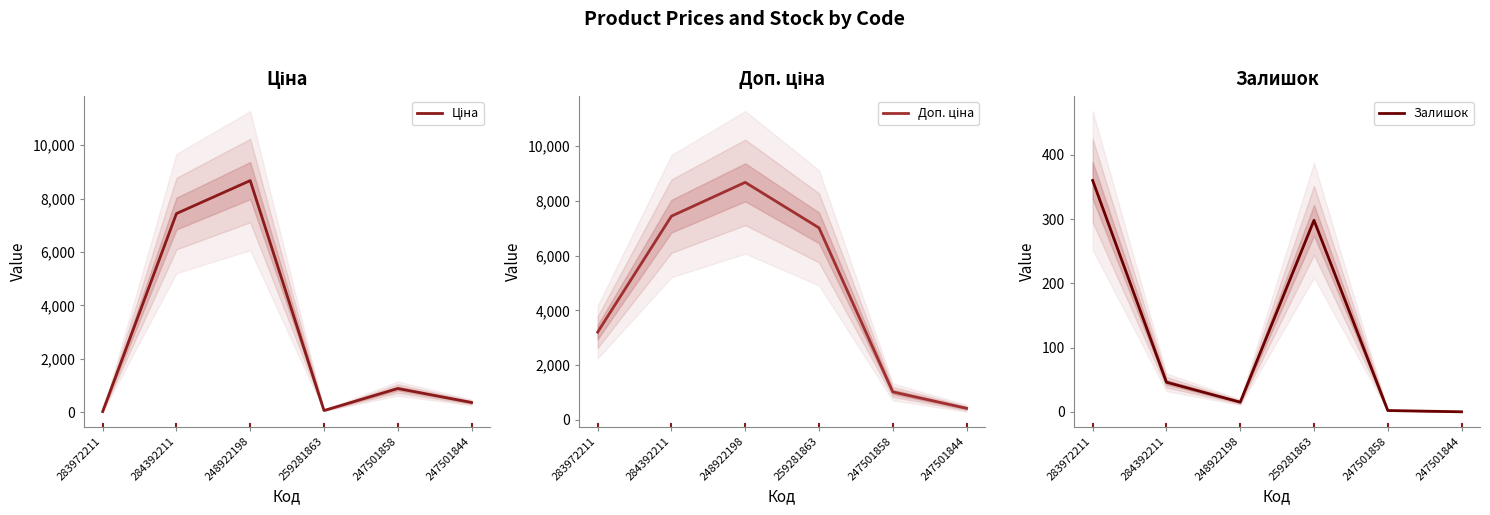

Where does the Ціна series first go above 893?

284392211